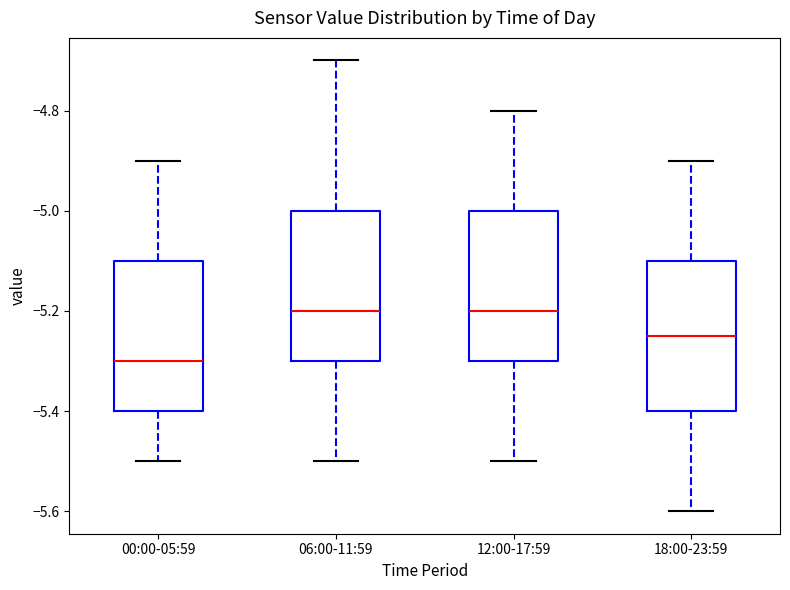

Reading left to right, read every box against the y-axis: the position of its median line, the range the box covers, and the ends of its whiskers. The values are not printed on the chart, so give them approximately, as read against the axis.

00:00-05:59: median -5.30, box -5.40 to -5.10, whiskers -5.50 to -4.90
06:00-11:59: median -5.20, box -5.30 to -5.00, whiskers -5.50 to -4.70
12:00-17:59: median -5.20, box -5.30 to -5.00, whiskers -5.50 to -4.80
18:00-23:59: median -5.24, box -5.40 to -5.10, whiskers -5.60 to -4.90